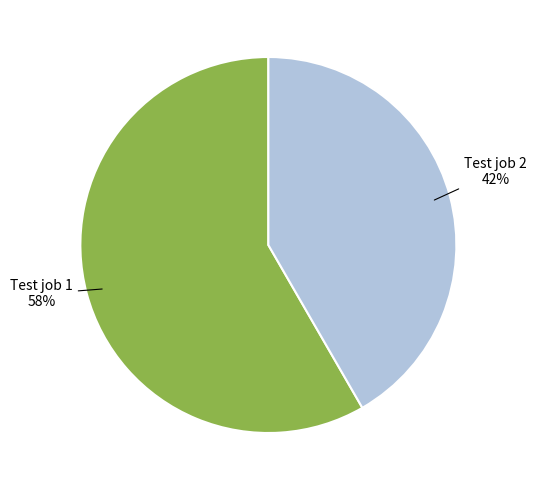

What percentage is the Test job 1 slice, to the nearest percent?

58%